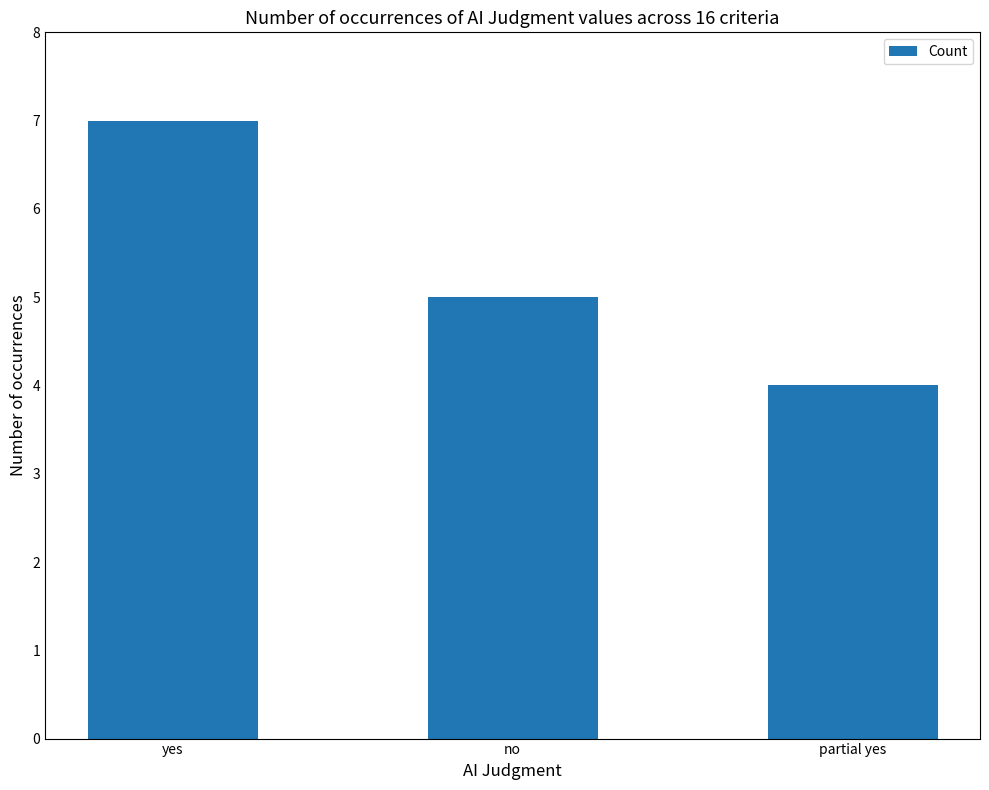

What is the label of the 3rd bar from the right?

yes